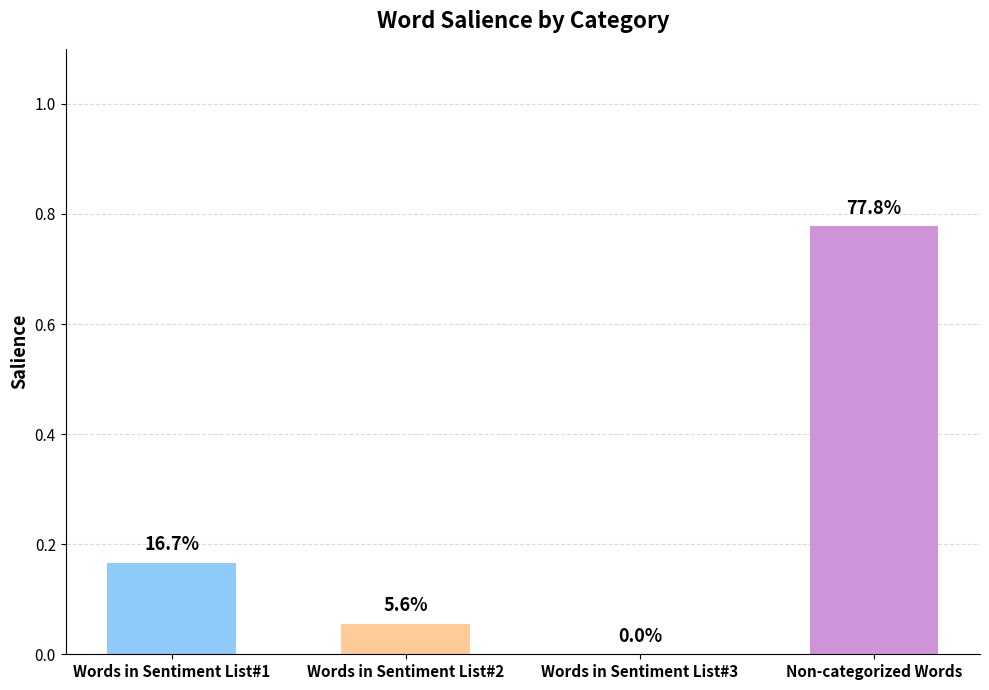

True or false: the data shows 0.1 at Words in Sentiment List#1.

False